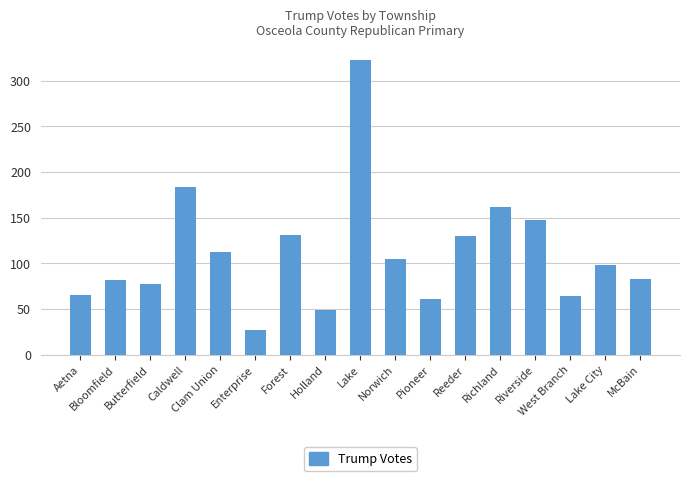

True or false: the data shows 44 at Butterfield.

False